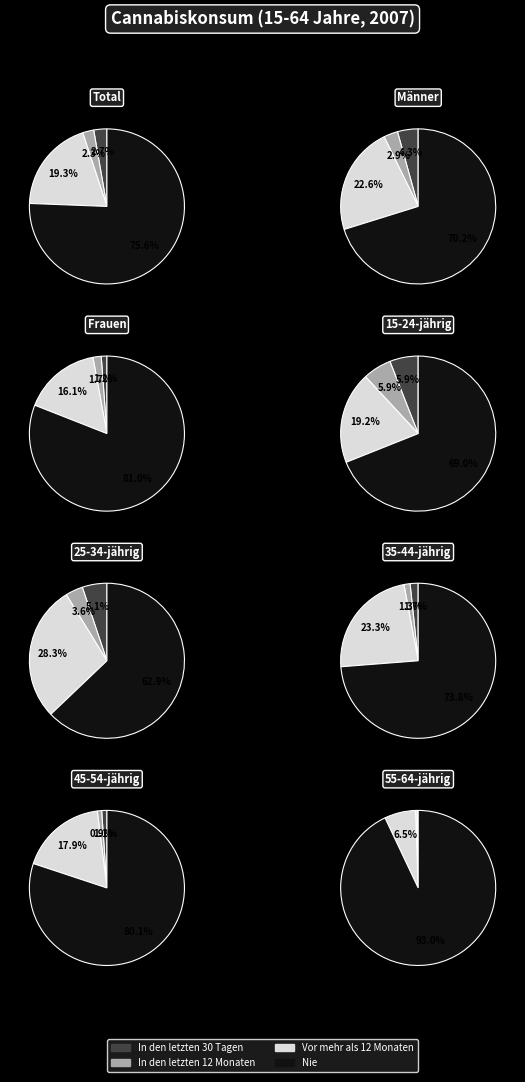

What percentage do 55-64-jährig and 35-44-jährig together represent?

8.6%